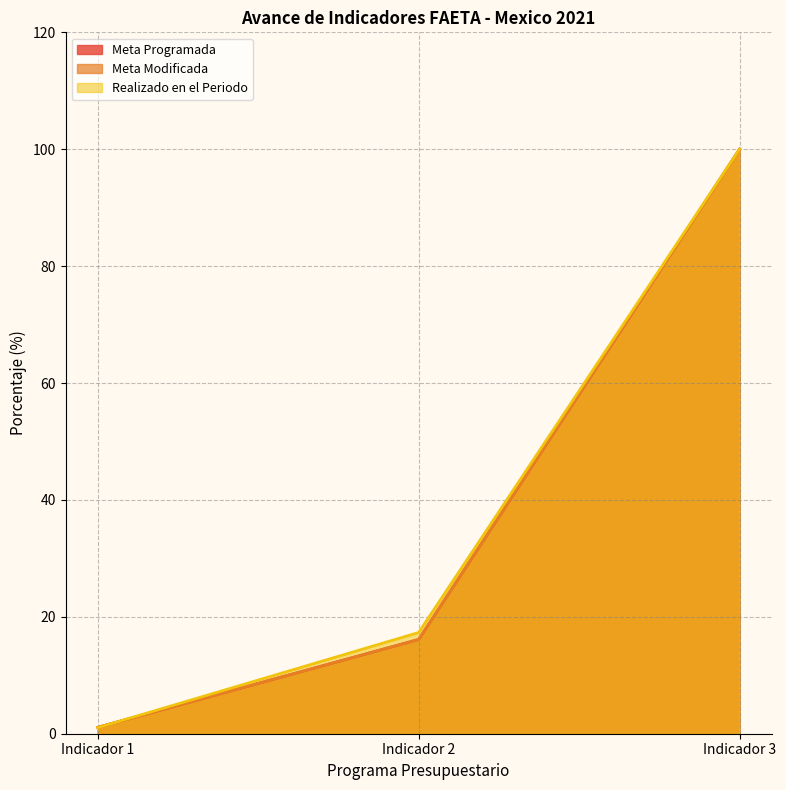

Rank the categories by Realizado en el Periodo value from lowest to highest.

Indicador 1, Indicador 2, Indicador 3